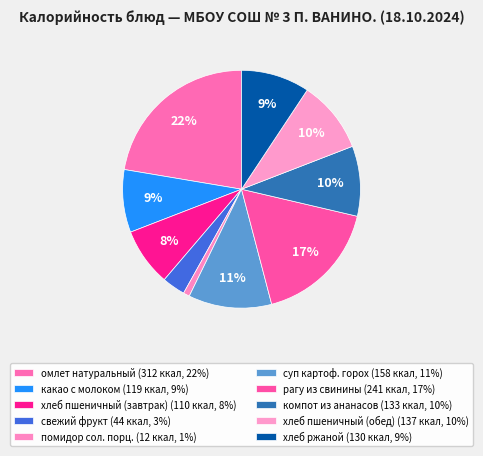

How many slices are in this pie chart?

10